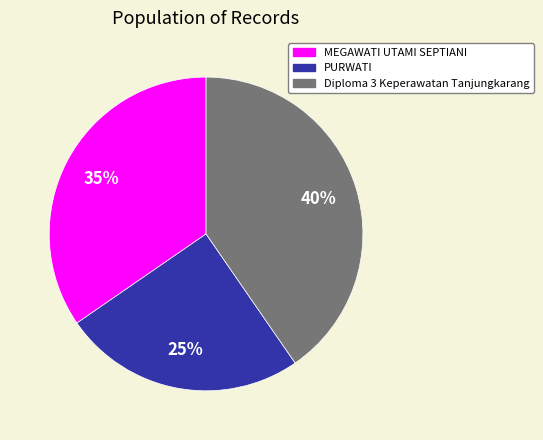

The MEGAWATI UTAMI SEPTIANI slice represents 20% of the pie. True or false?

False